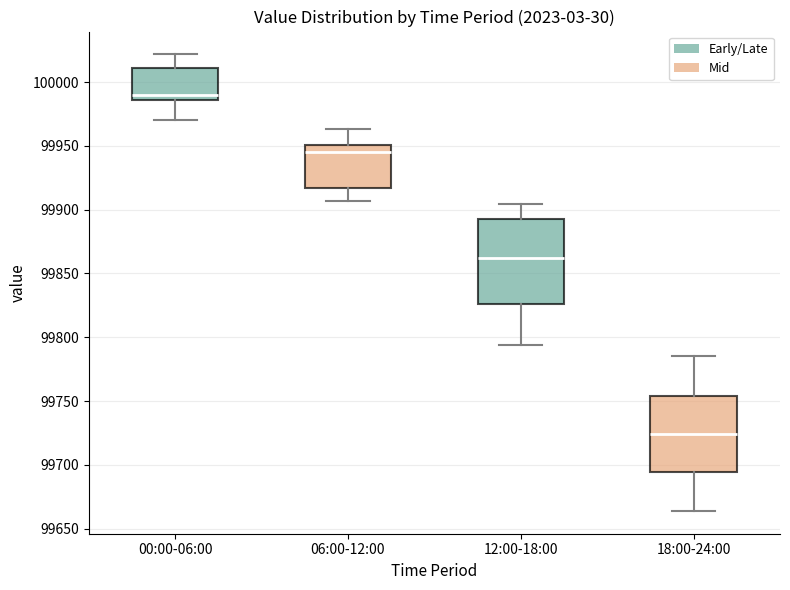

Which box has the highest median line?

00:00-06:00